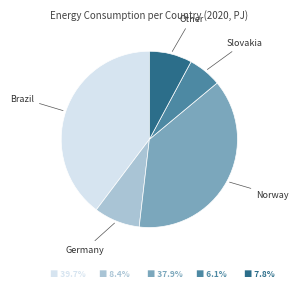

What is the smallest slice in the pie chart?

Slovakia